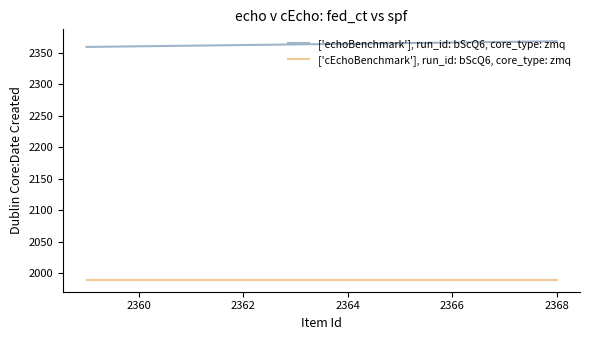

True or false: ['echoBenchmark'], run_id: bScQ6, core_type: zmq and ['cEchoBenchmark'], run_id: bScQ6, core_type: zmq intersect in this chart.

False